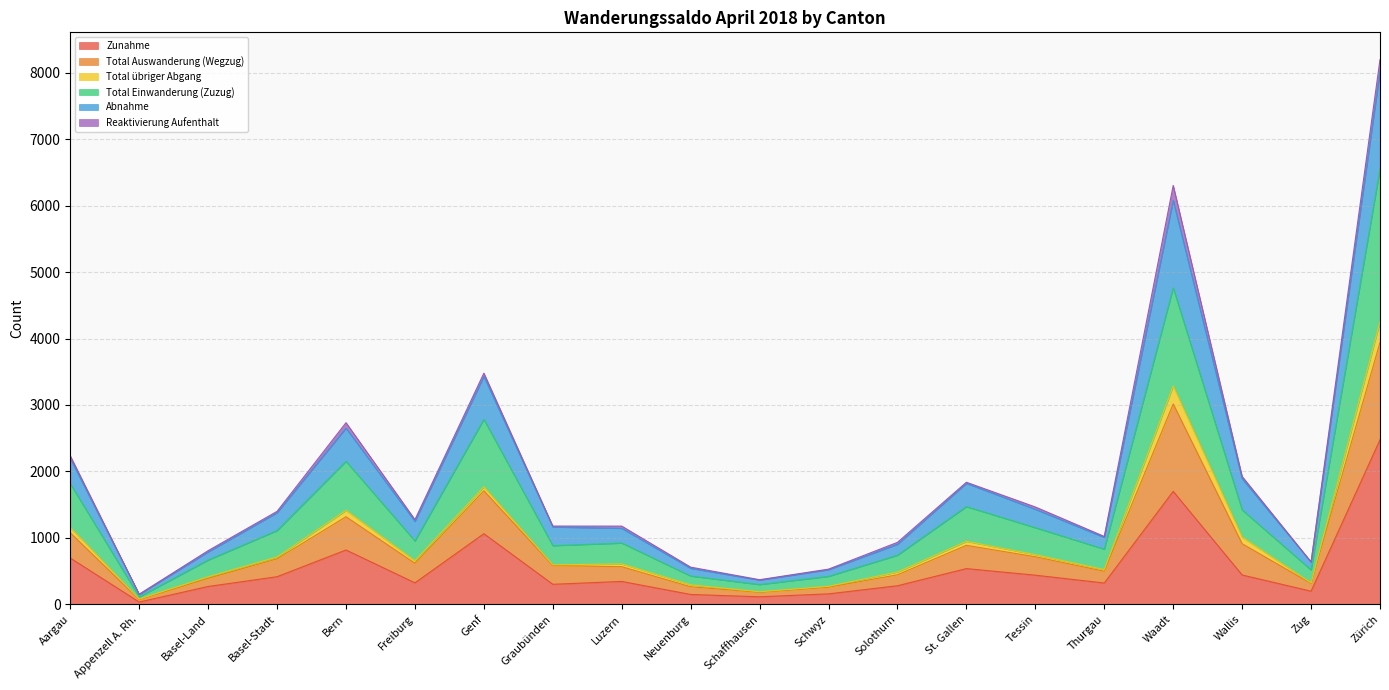

Does the chart have visible grid lines?

Yes